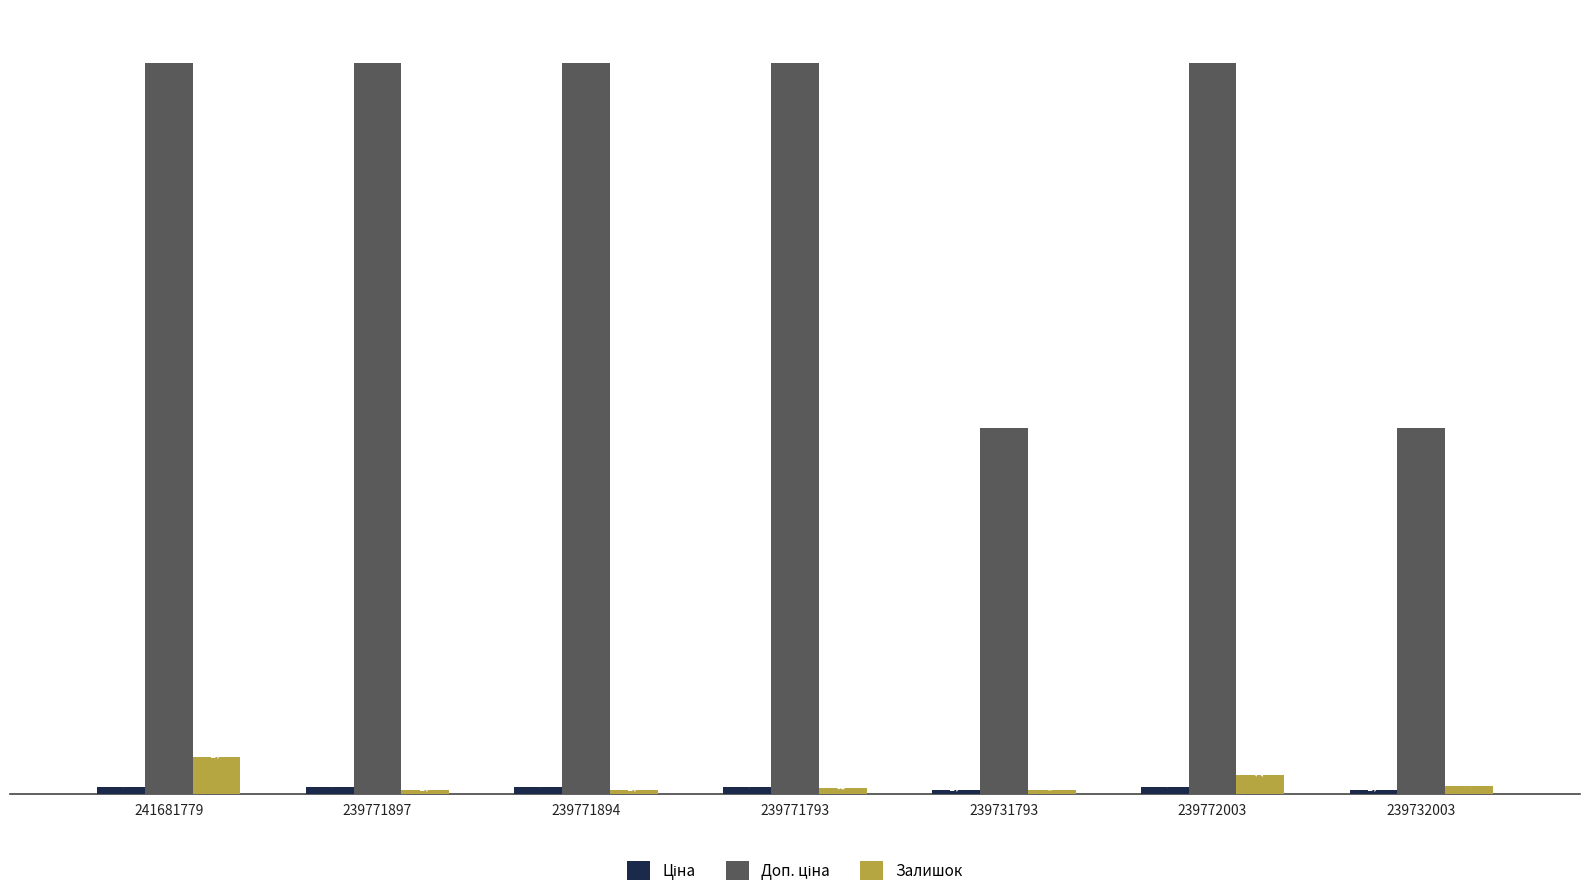

What is the spread (max minus min) of values at 239771793?

11083.0